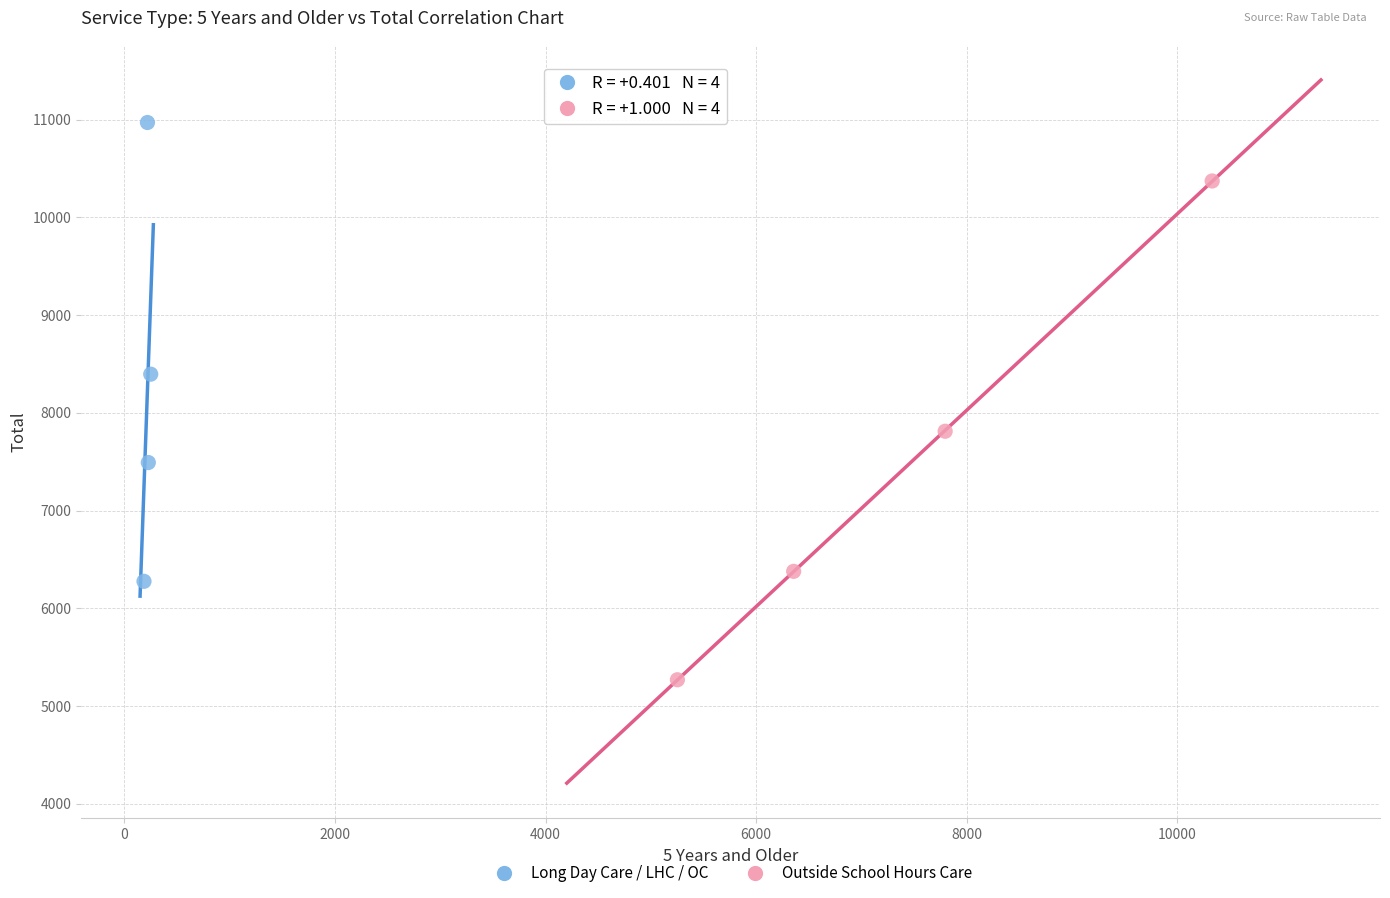

Which series contains the highest Y value?

Long Day Care / LHC / OC